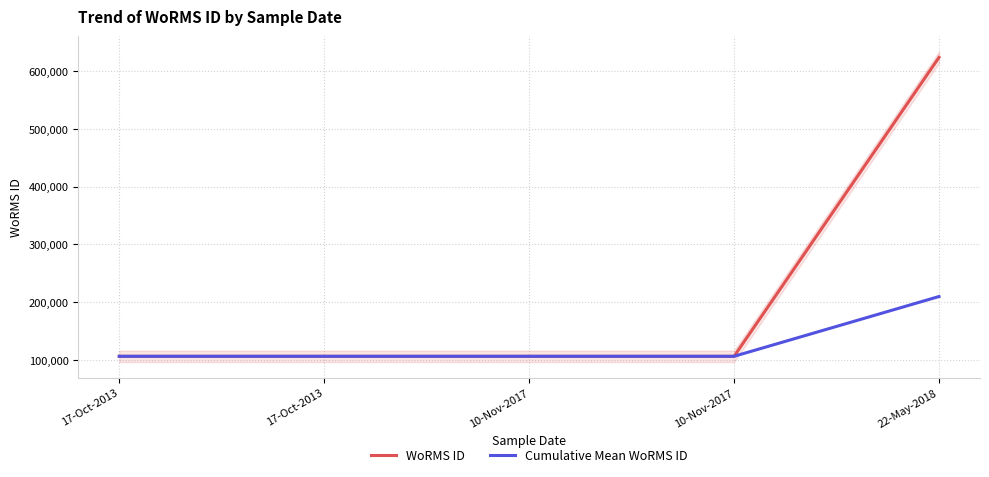

True or false: WoRMS ID and Cumulative Mean WoRMS ID intersect in this chart.

False